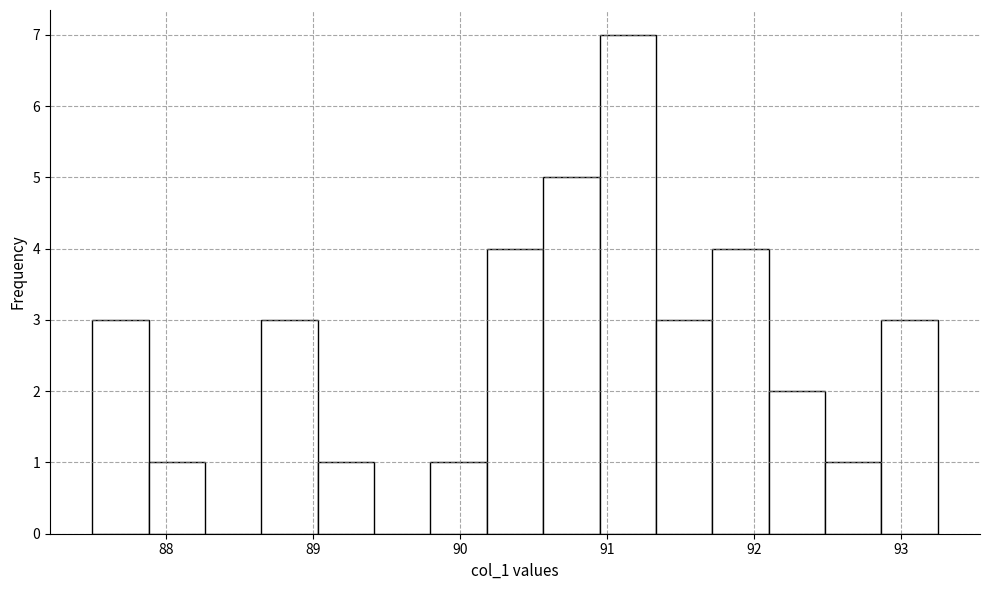

Read against the x-axis, roughly where is the centre of the tallest bar?

91.1